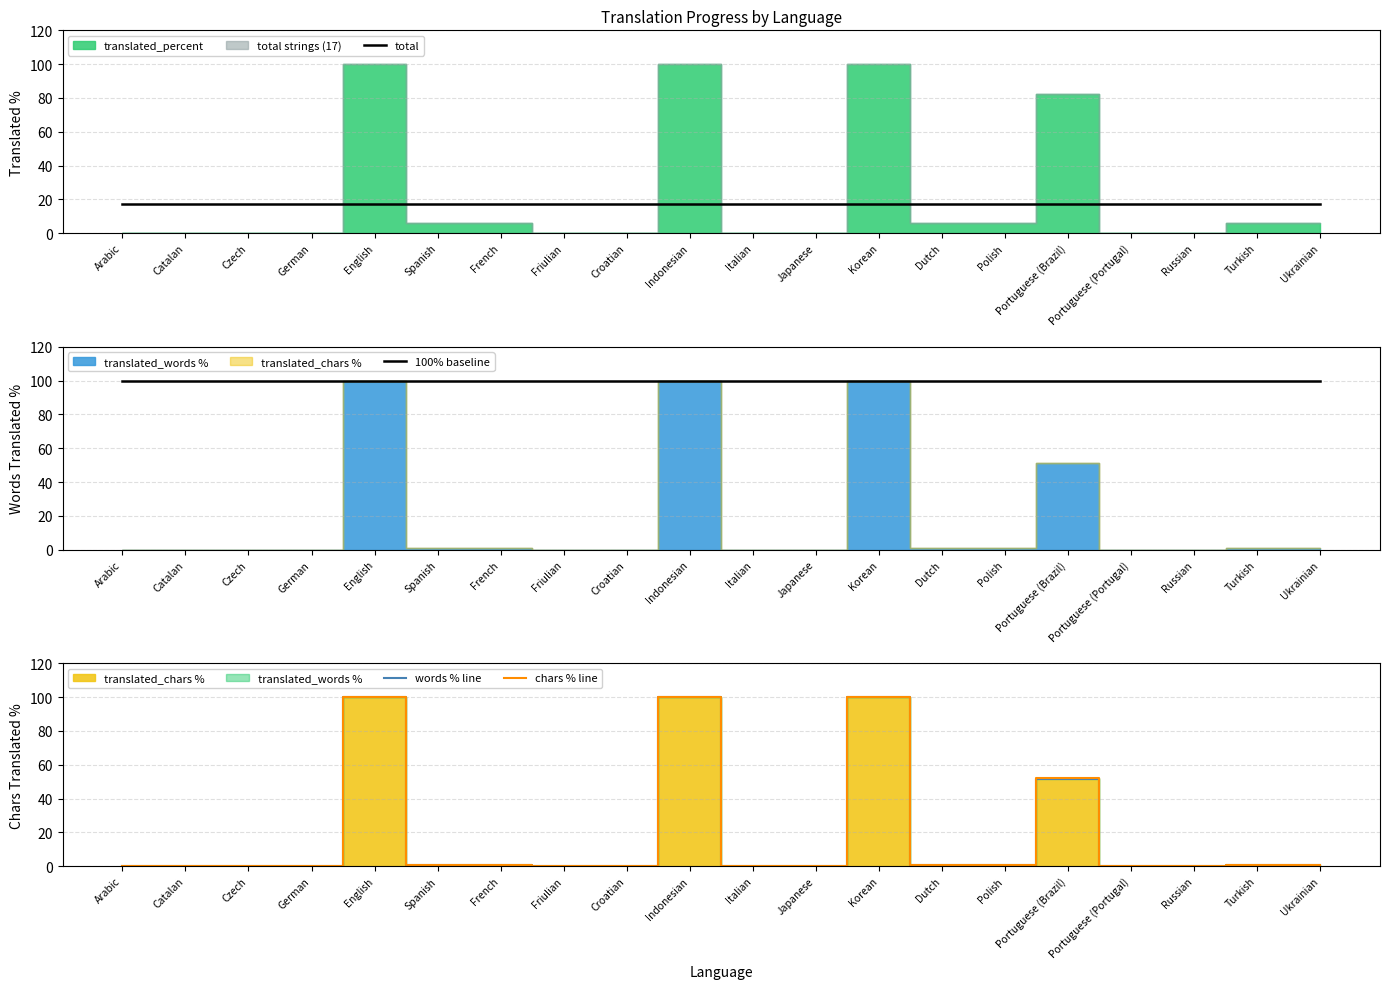

What is the label of the 4th point from the right?

Portuguese (Portugal)